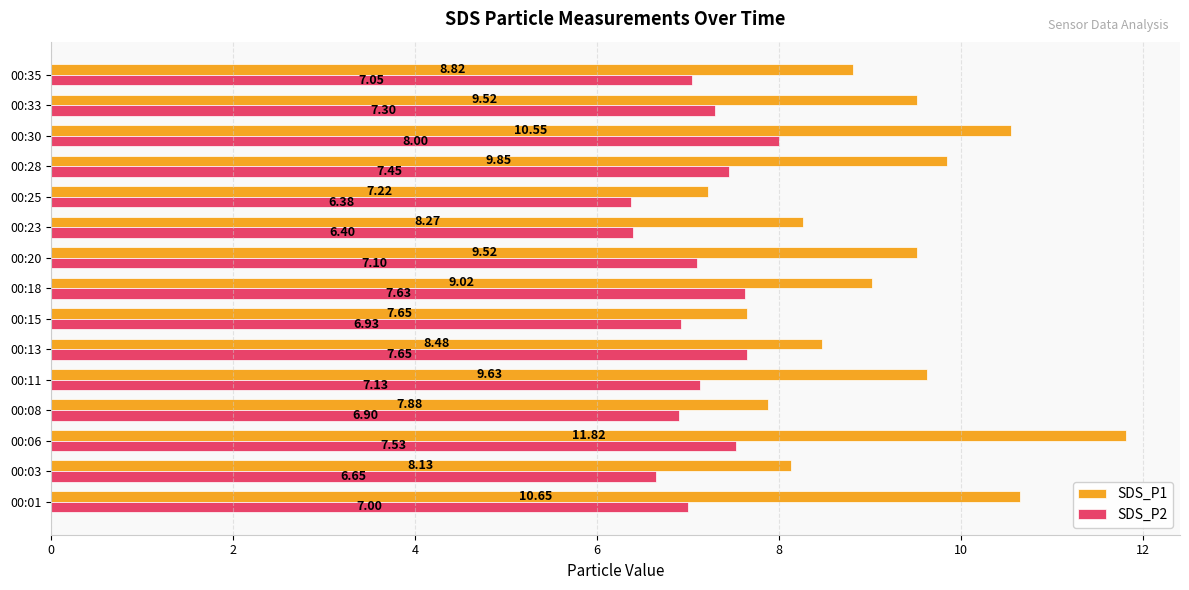

How many values in the SDS_P1 series are below 9?

7